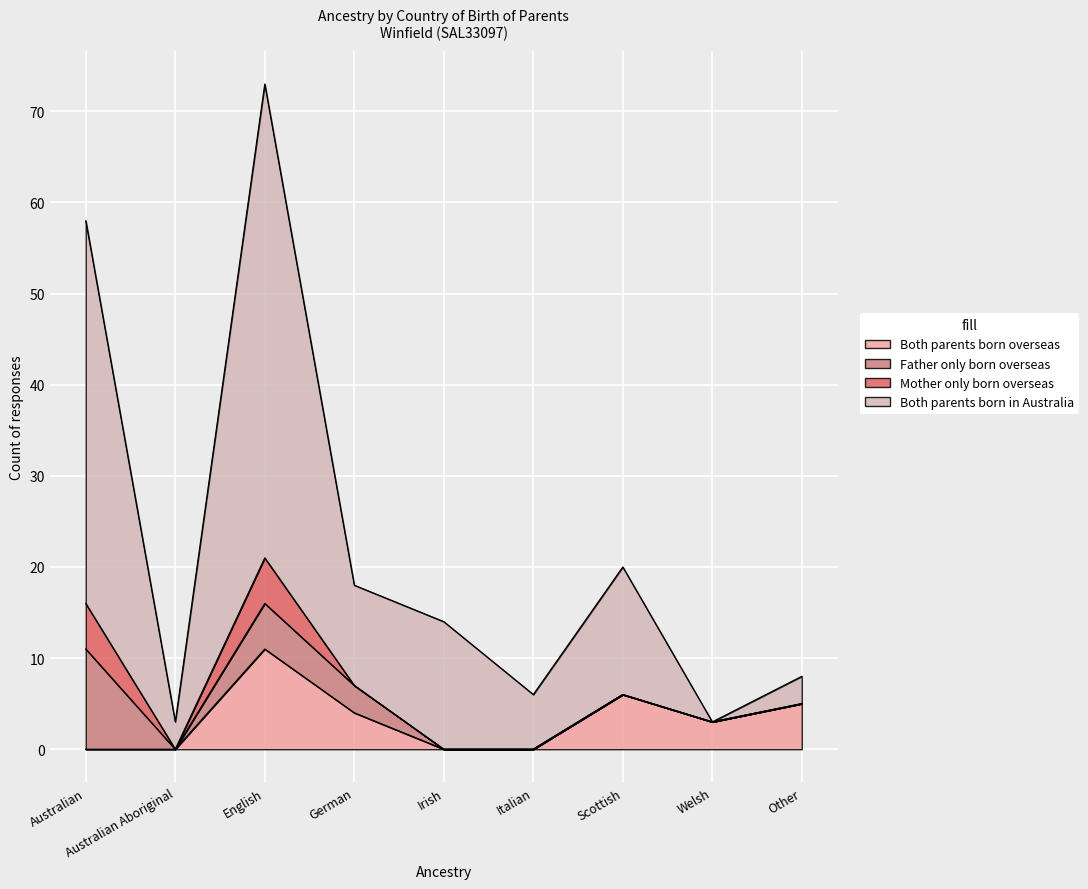

What is the total value across all series at Australian Aboriginal?

3